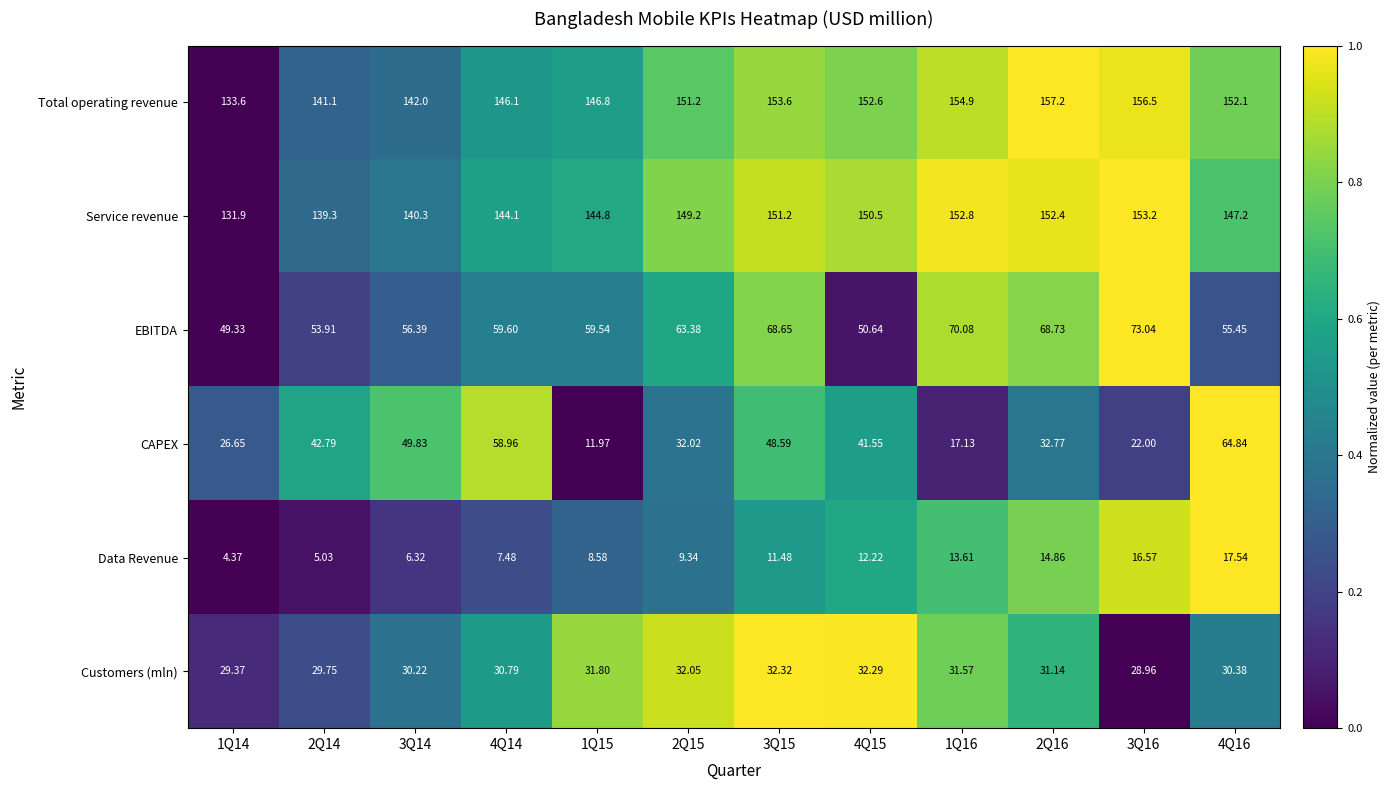

At which category is the sum across all series the highest?

4Q16